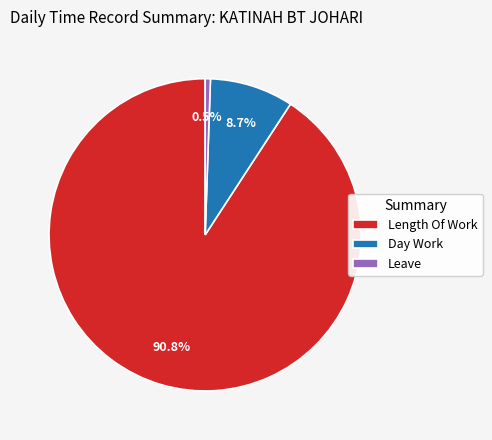

How many segments does this pie chart have?

3